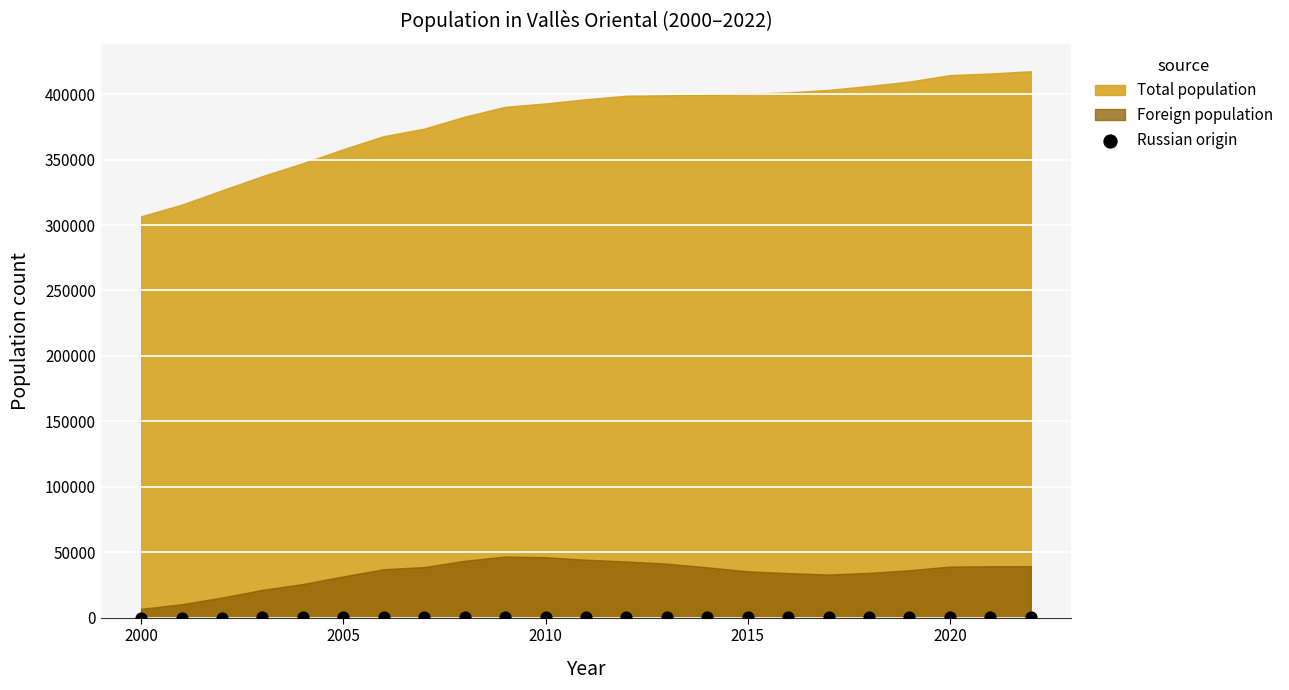

What is the range of Y values (max minus min)?

549